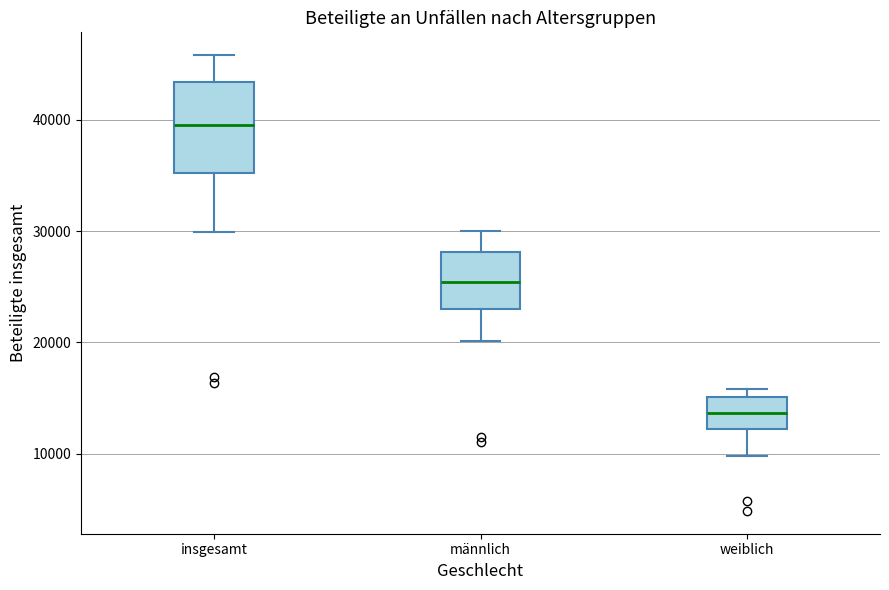

Comparing the boxes themselves (not the whiskers), which one is the tallest?

insgesamt